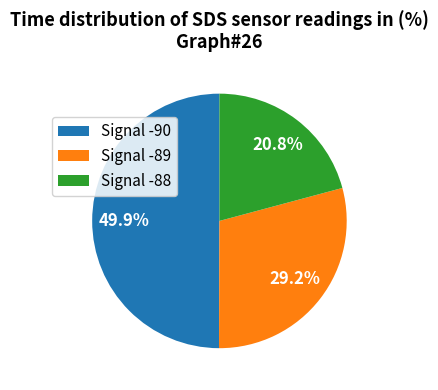

Rank the categories by value from lowest to highest.

Signal -88, Signal -89, Signal -90